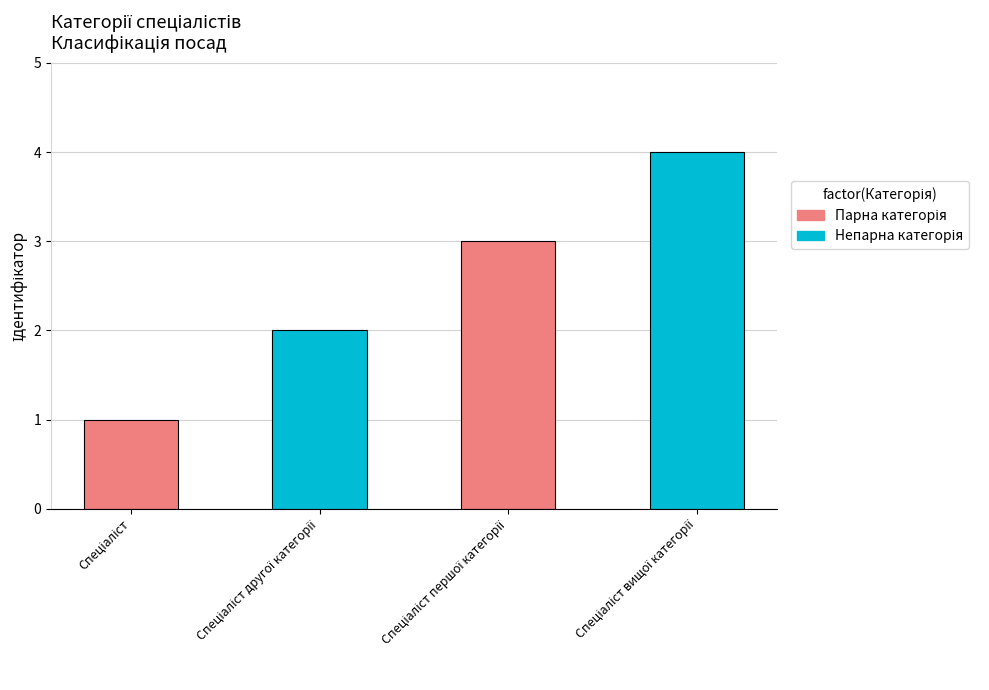

What is the difference between the maximum and minimum values?

3